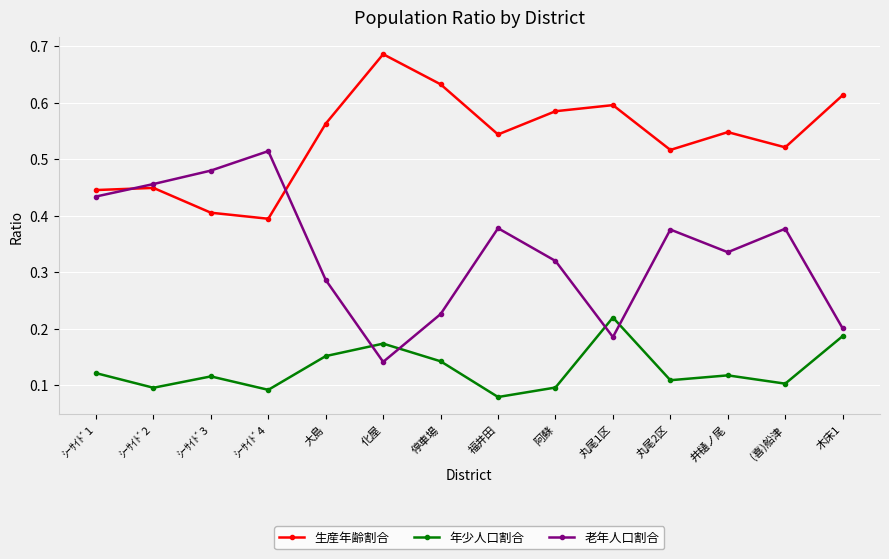

True or false: 老年人口割合 has more than 0 interior local peaks.

True